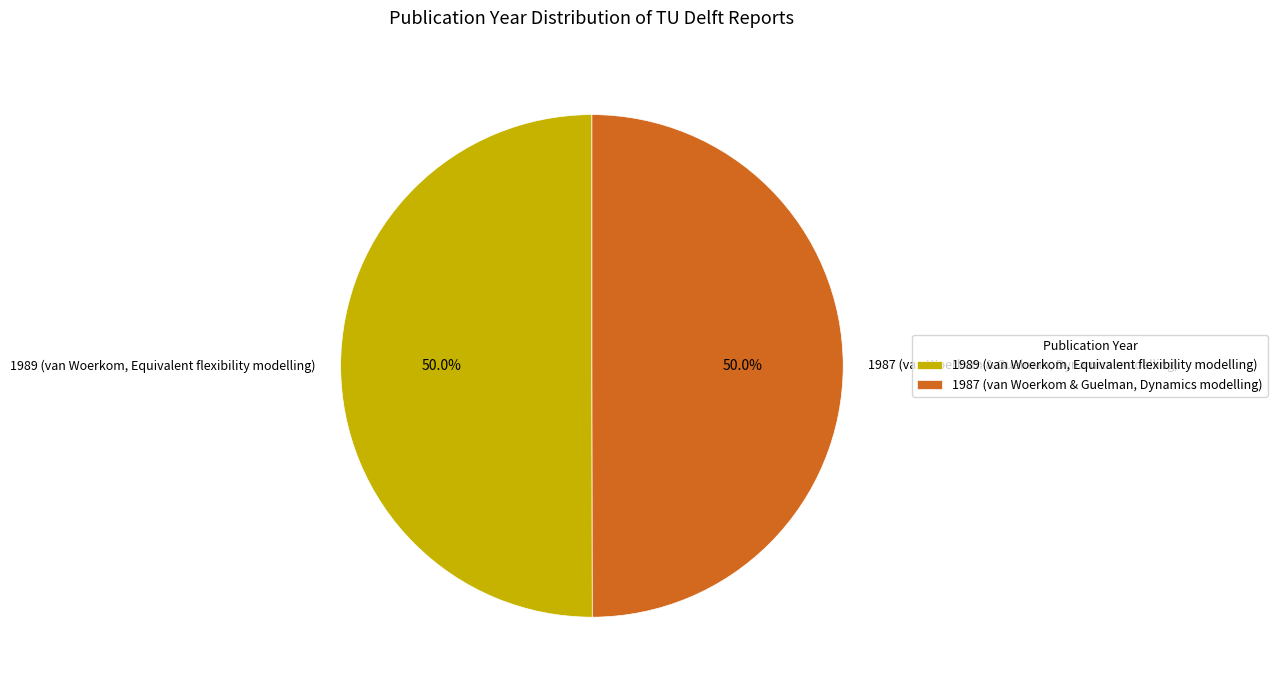

Is it true that 1987 (van Woerkom & Guelman, Dynamics modelling) is 50% of the pie?

True